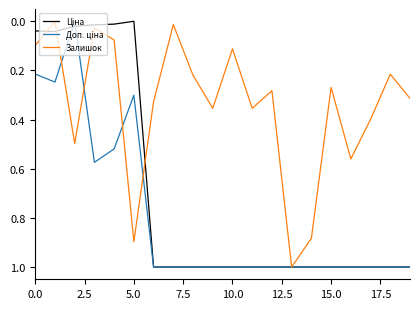

What is the maximum value shown in the chart?

1.0